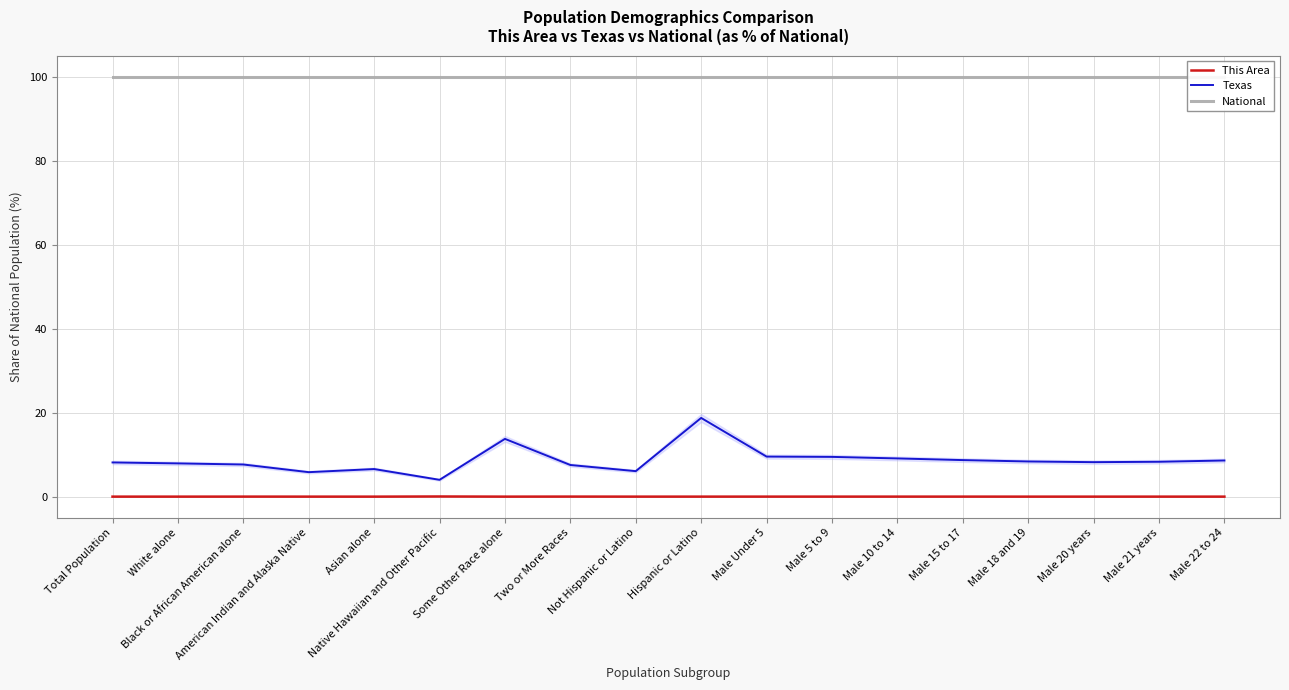

What is the maximum value shown in the chart?

100.0